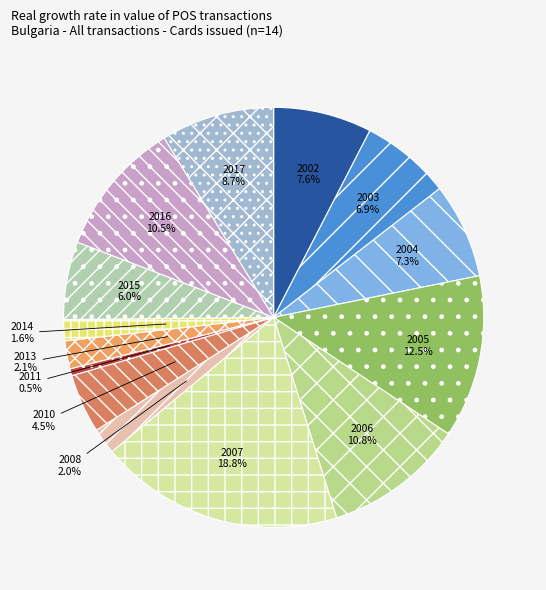

Is 2008 the majority of the pie?

No